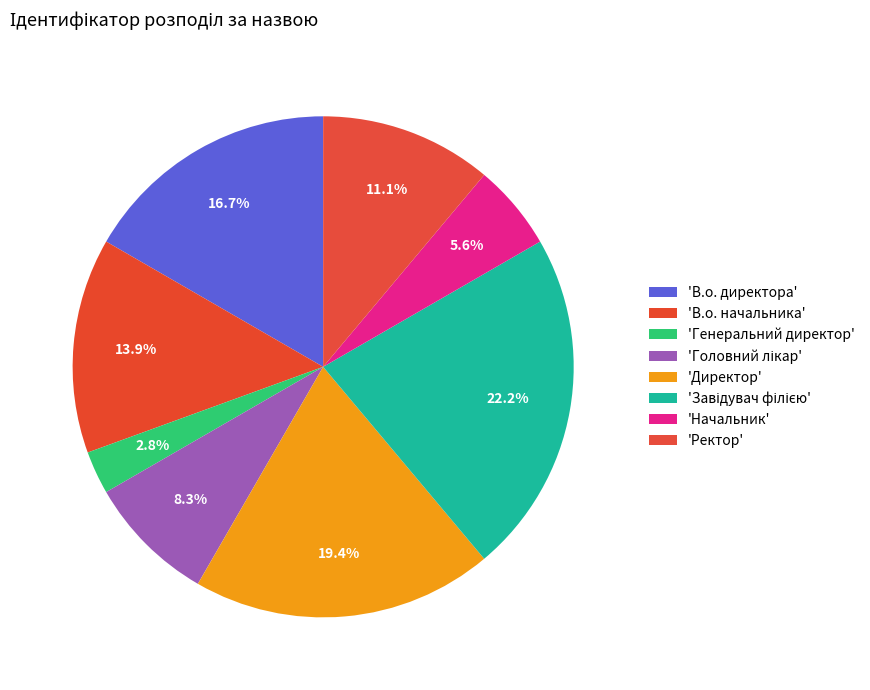

To the nearest percent, what is the average slice percentage?

12%